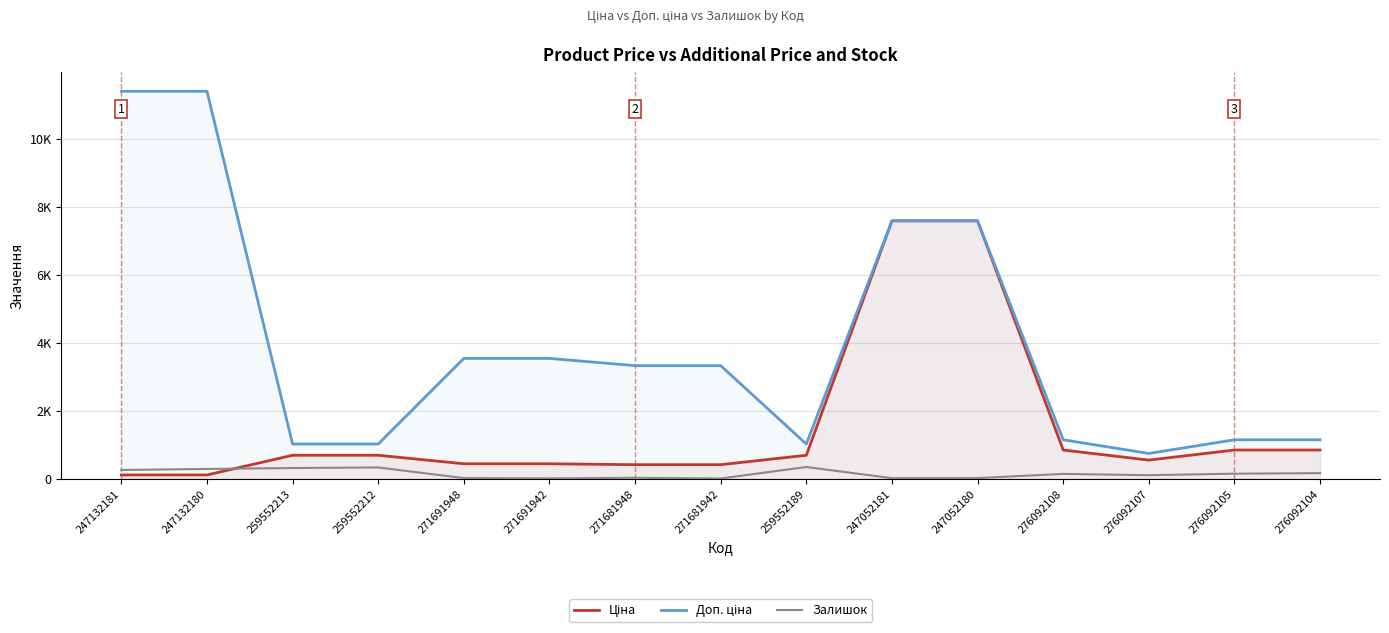

At which category is the sum across all series the highest?

247052180